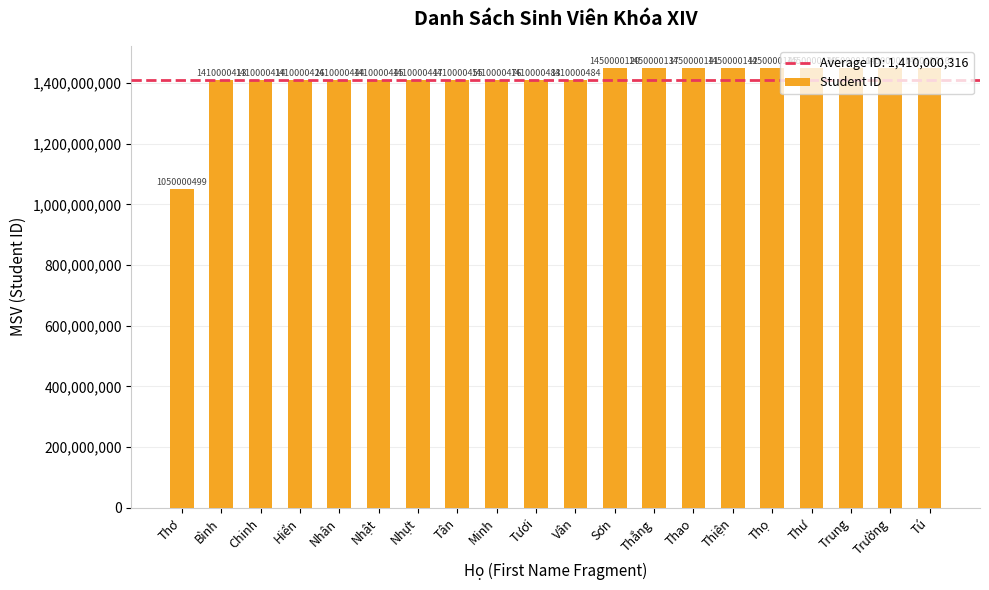

At which category does the chart reach its minimum across all series?

Thơ